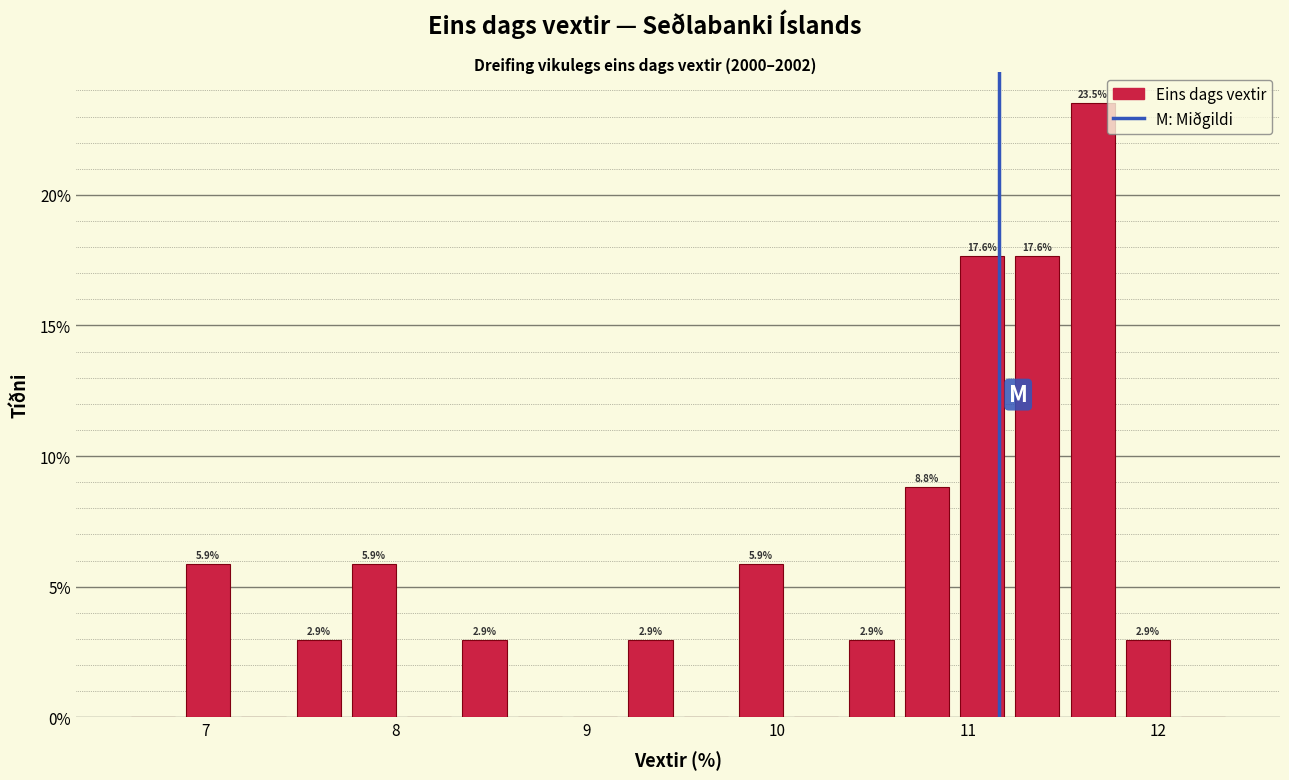

Read against the x-axis, roughly where is the centre of the tallest bar?

11.7